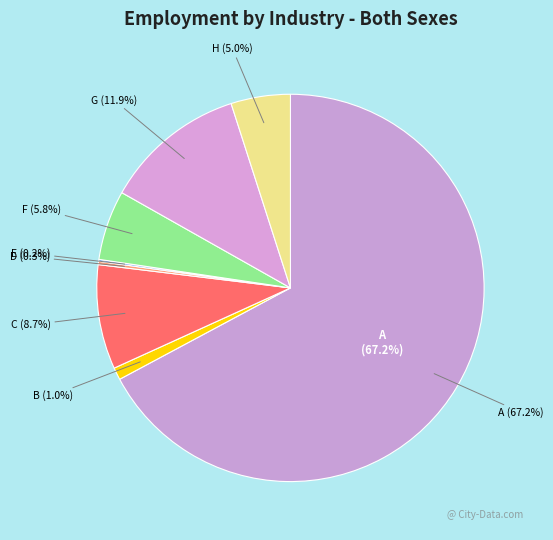

True or false: H - Transportation and storage accounts for 1% of the total.

False